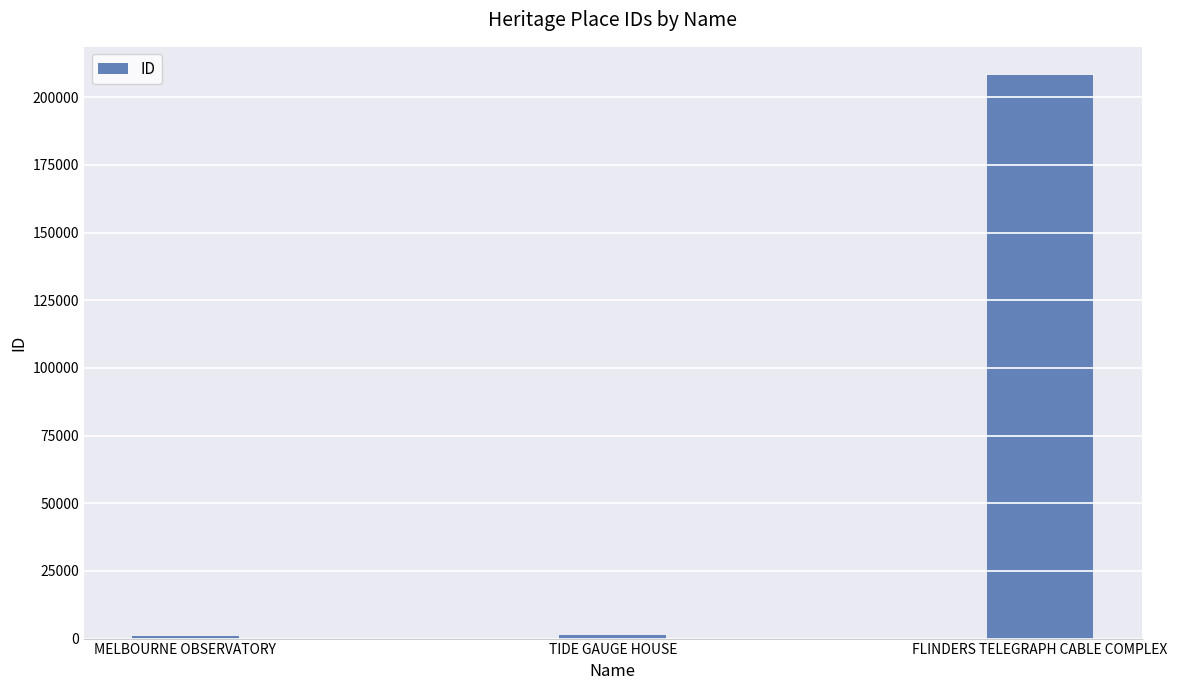

Is it true that the value at TIDE GAUGE HOUSE is 1225?

True